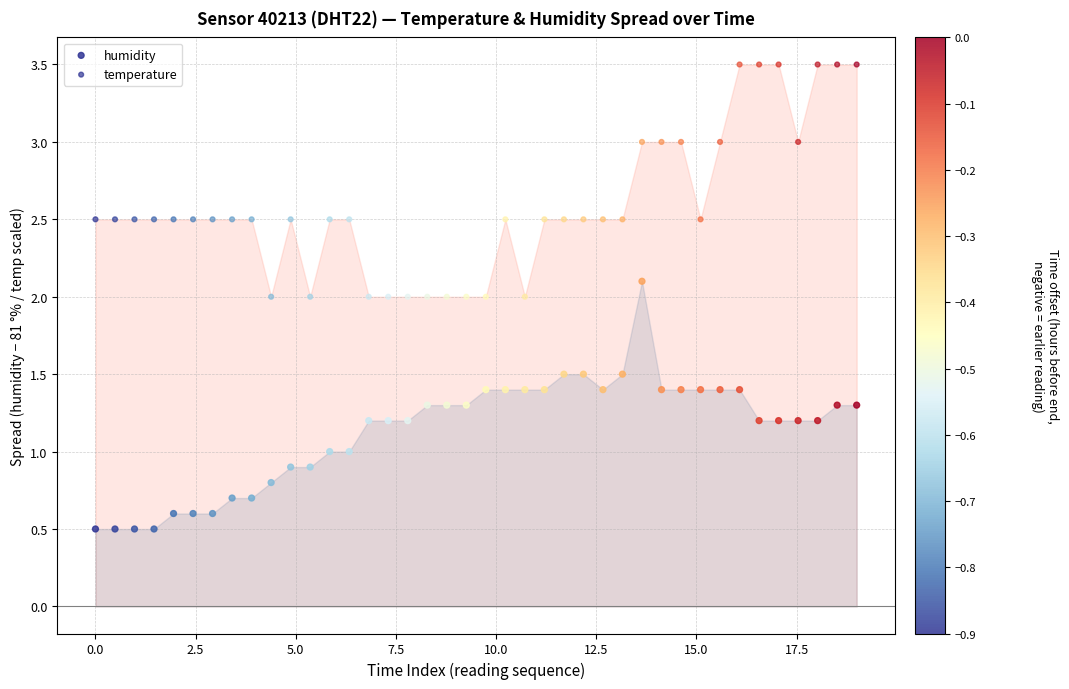

Which series has the widest spread of Y values?

humidity